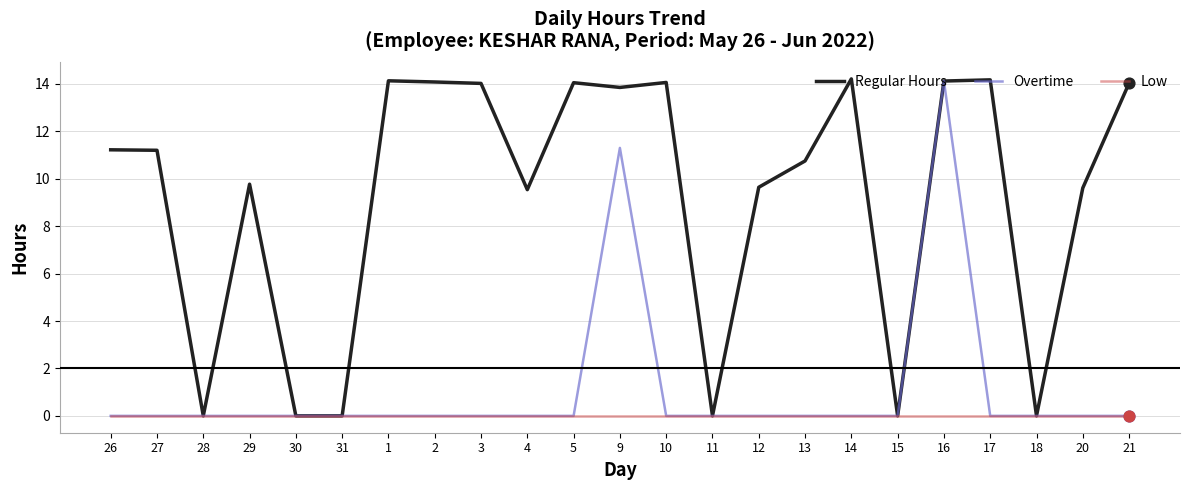

Is the value of Regular Hours at 29 greater than the value of Overtime at 18?

Yes